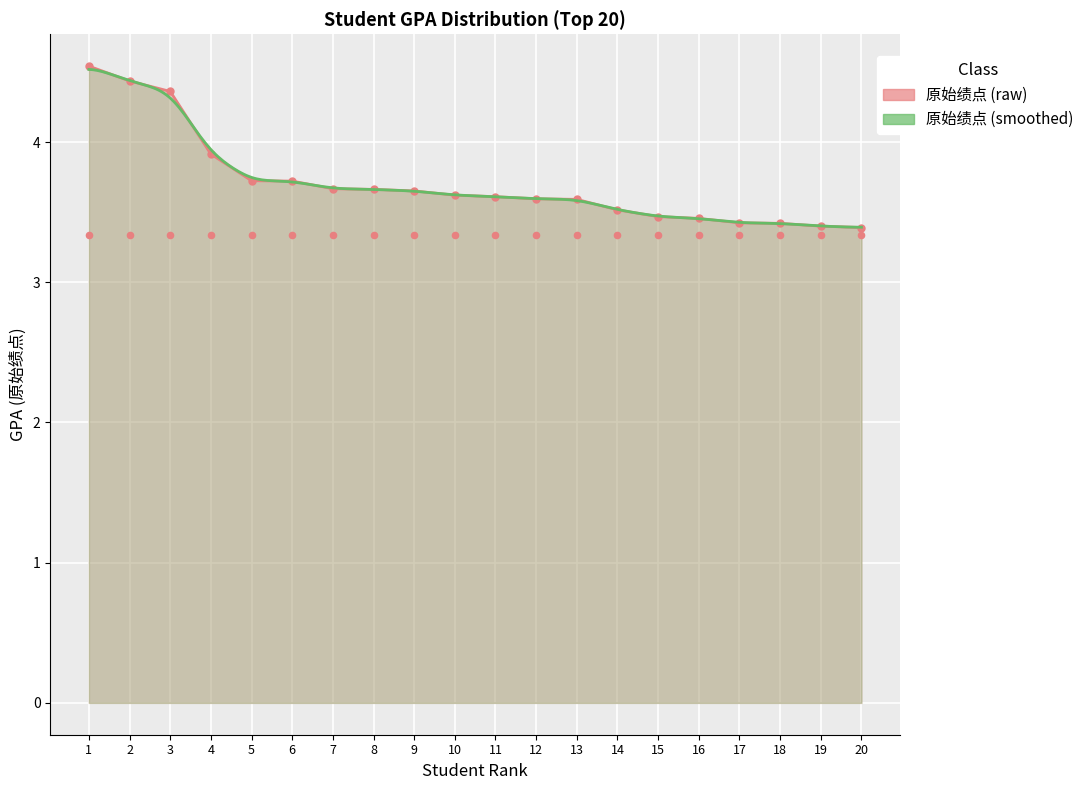

Between 17 and 20, which is larger?

17